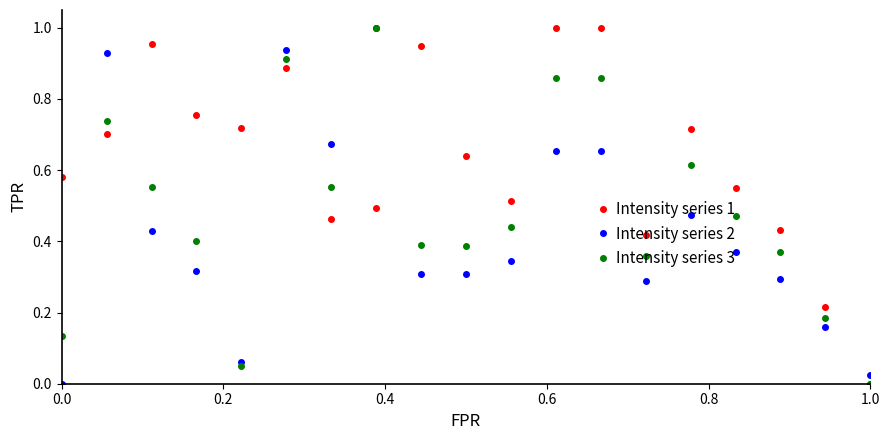

True or false: Intensity series 2 and Intensity series 1 intersect in this chart.

True